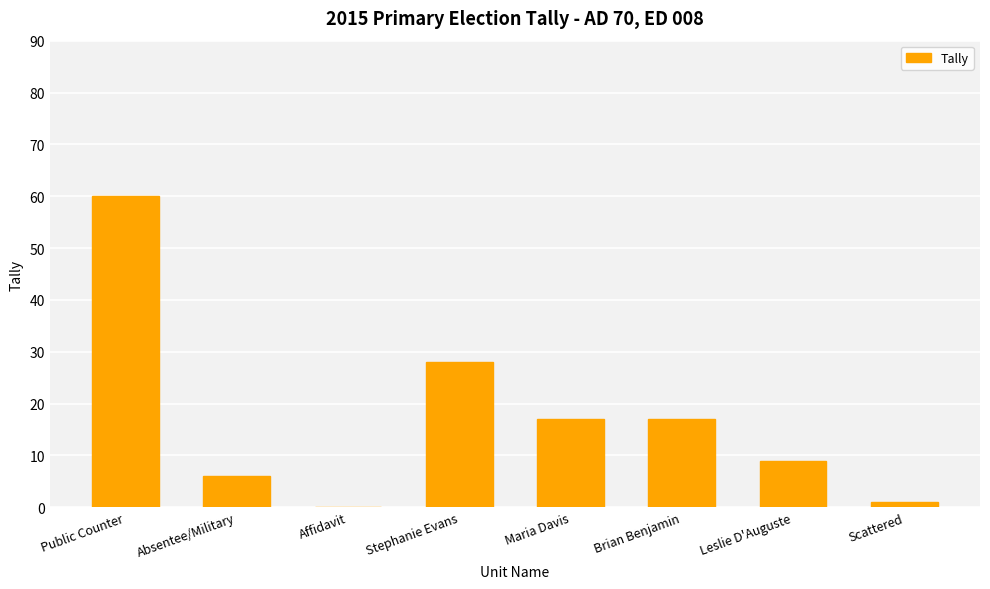

The value at Stephanie Evans is 28. True or false?

True